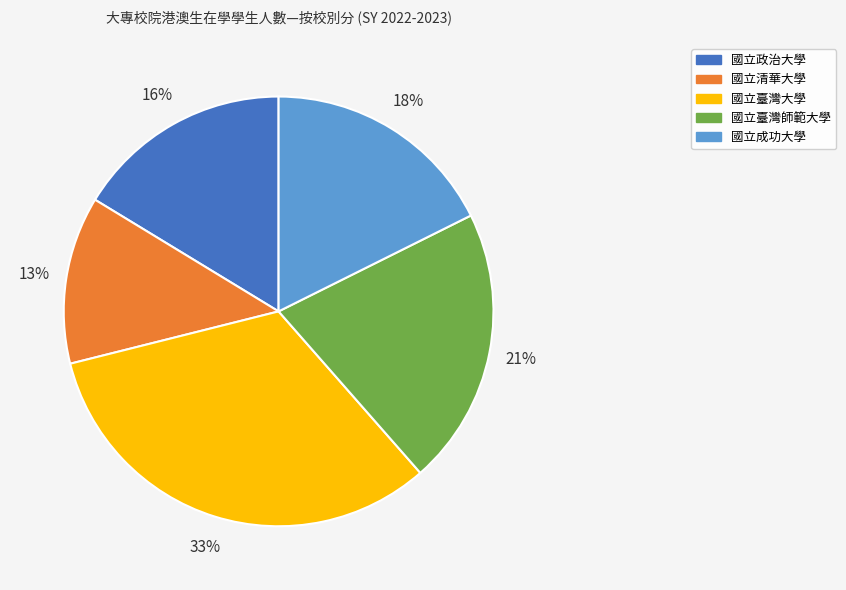

Is there any slice that represents more than half of the pie?

No